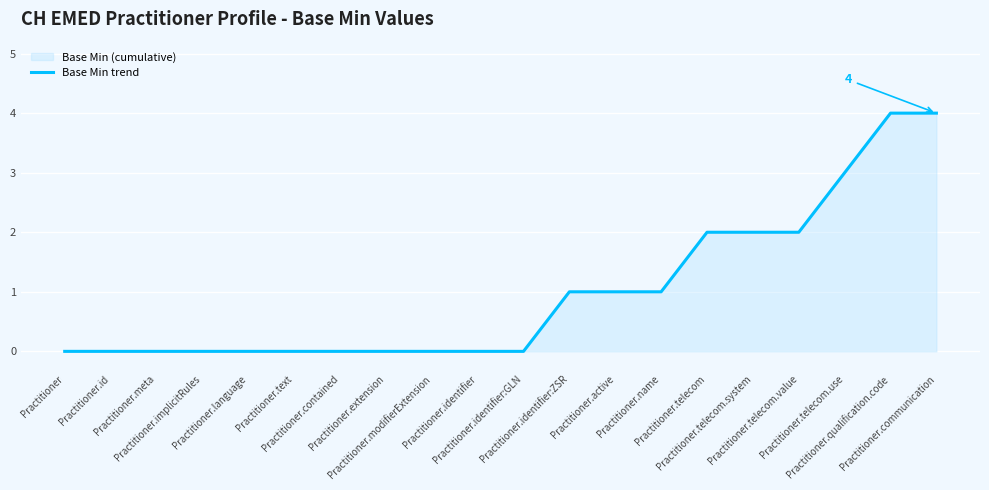

At which label is the value closest to 2?

Practitioner.telecom